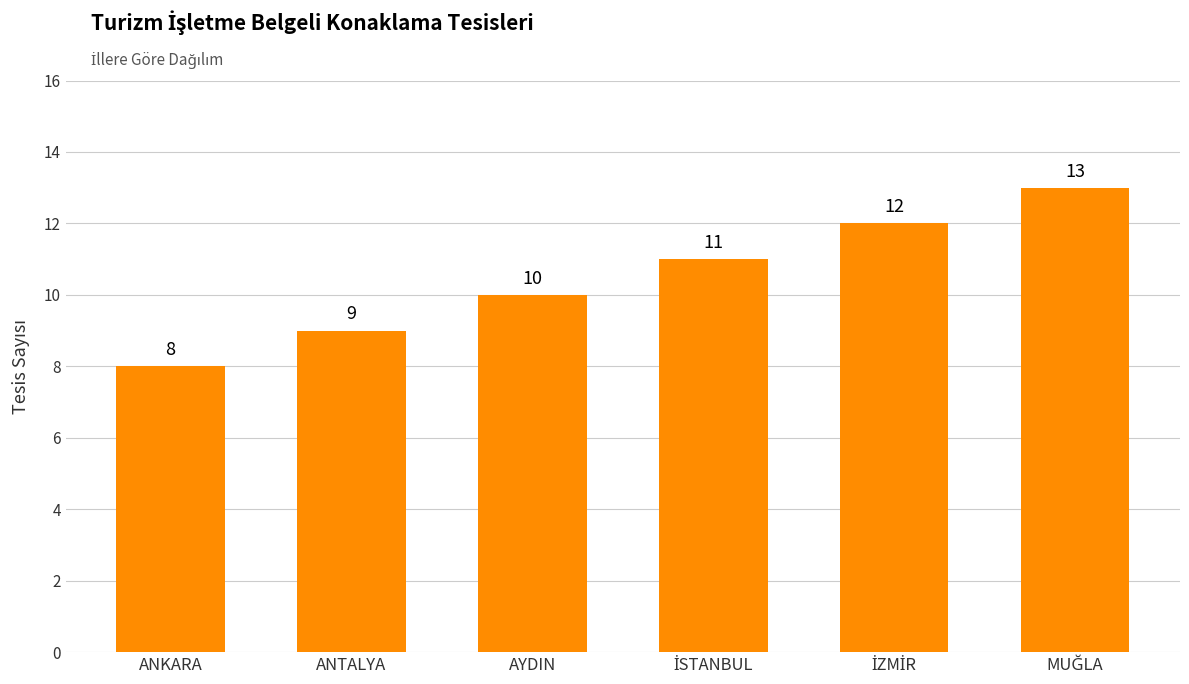

What is the label of the 6th bar from the right?

ANKARA